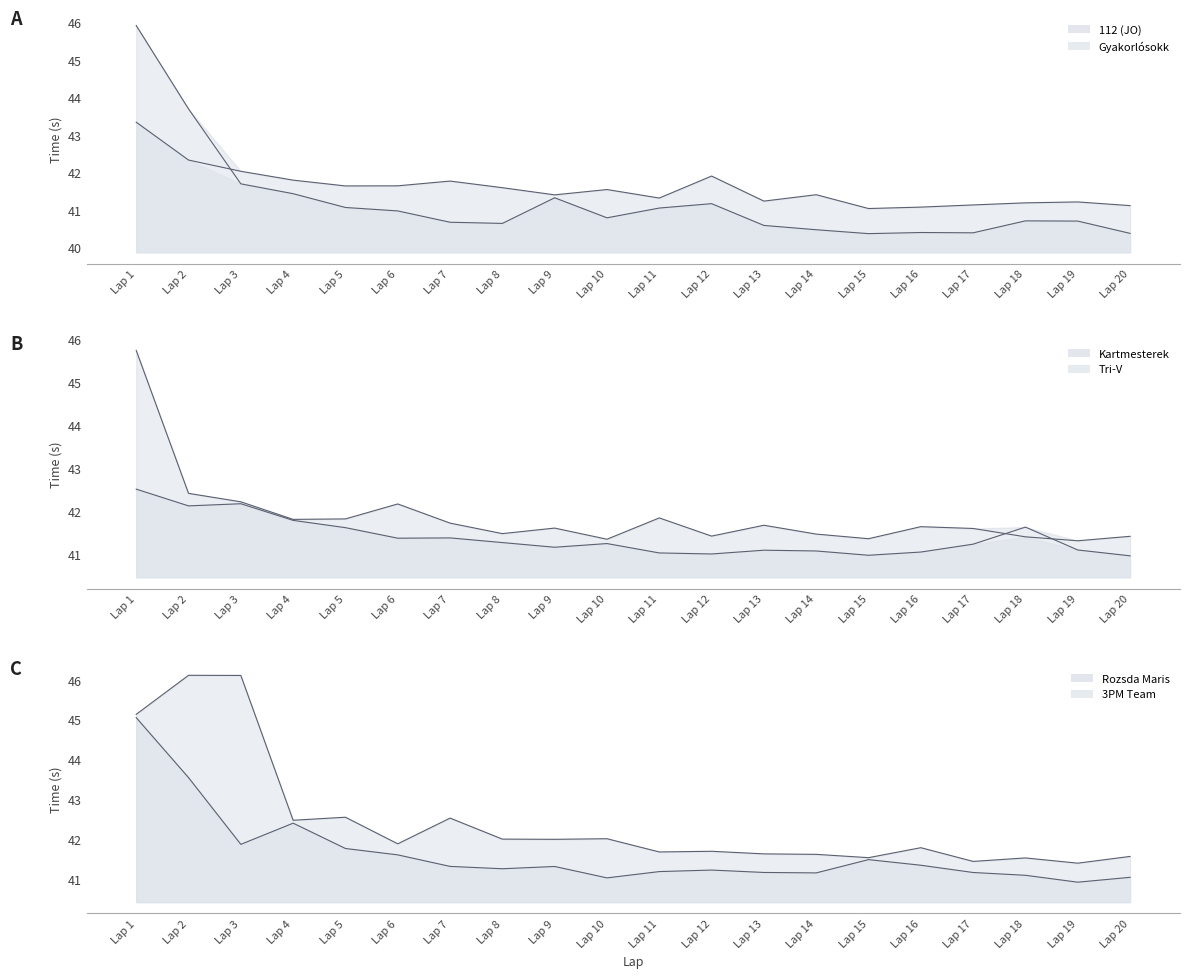

What are all the series names shown in the legend?

112 (JO) line, Gyakorlósokk line, Kartmesterek line, Tri-V line, Rozsda Maris line, 3PM Team line